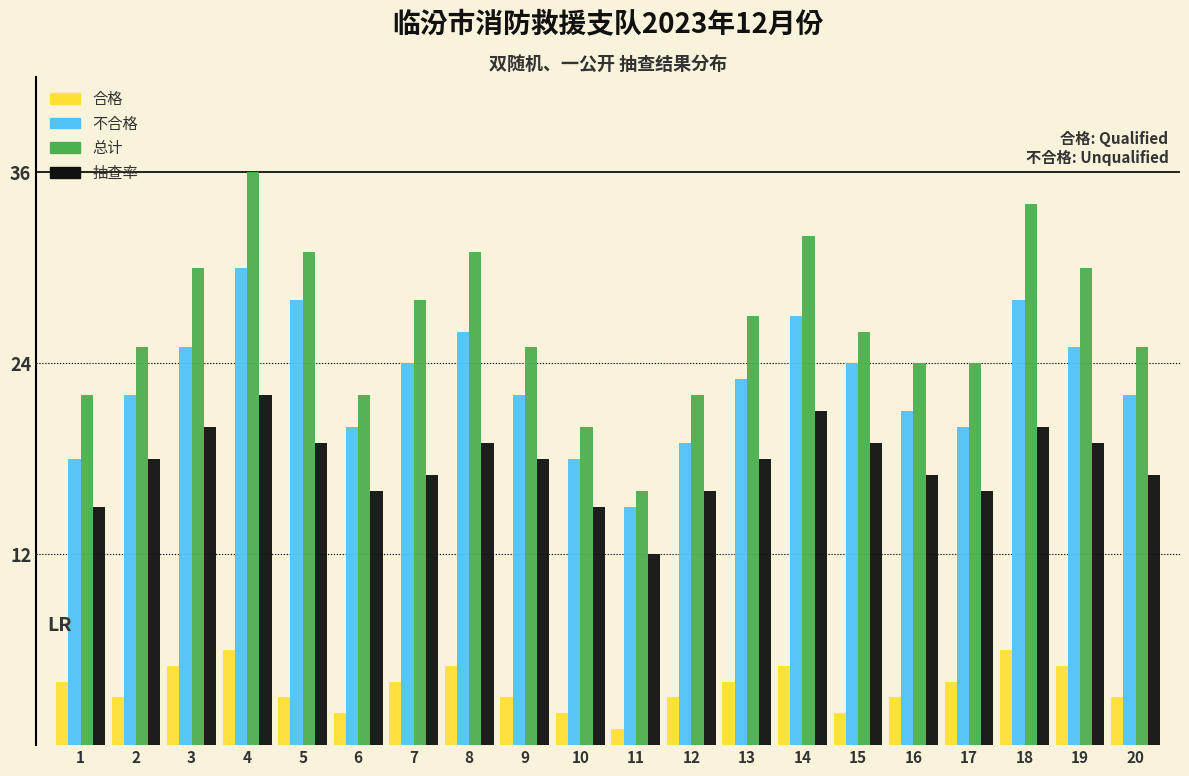

The value of 合格 at 8 is 5. True or false?

True